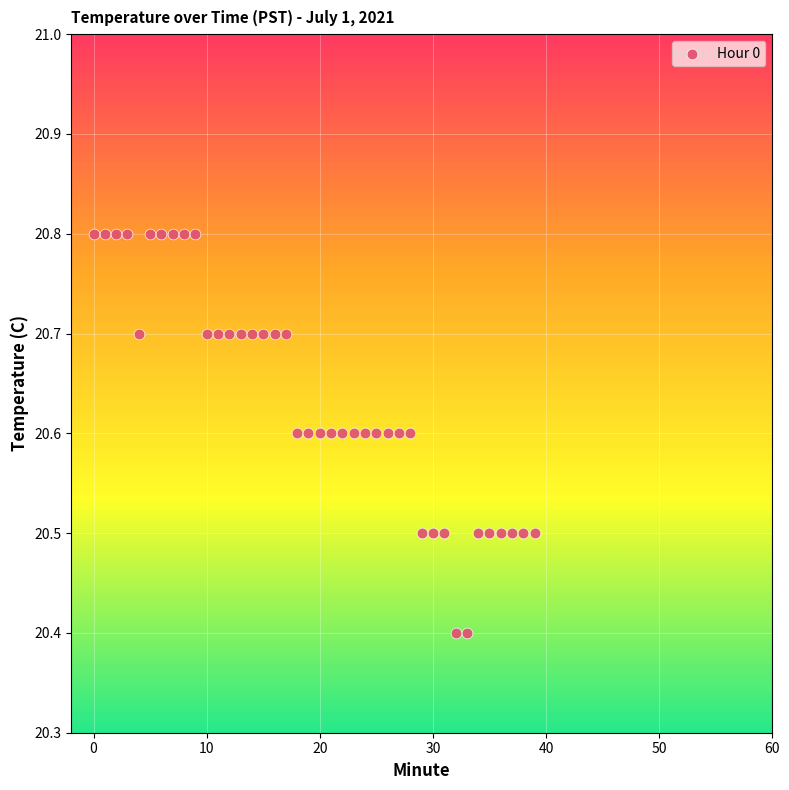

What is the range of Y values (max minus min)?

0.4